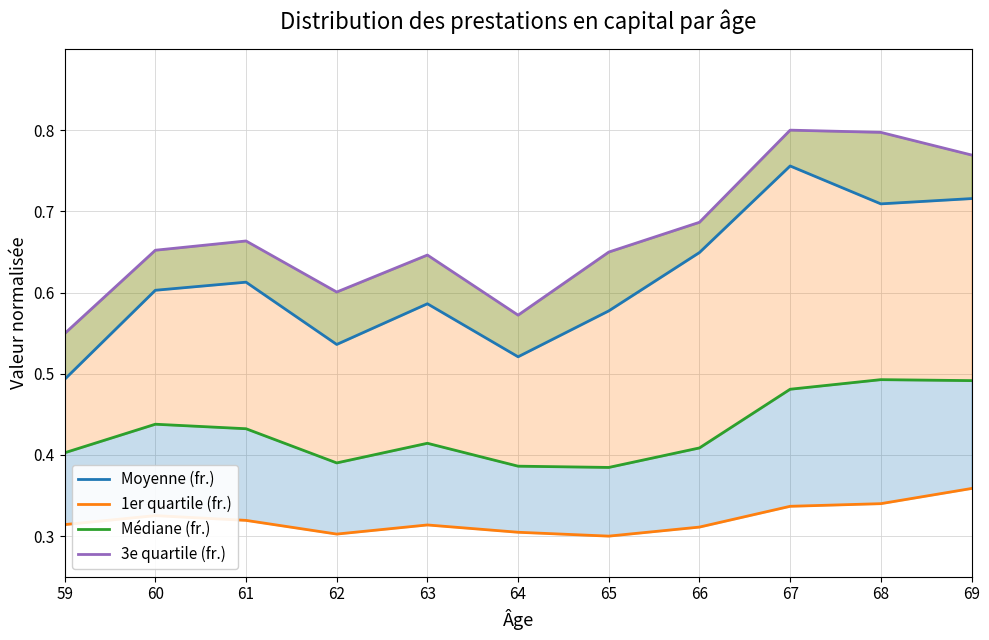

The Médiane (fr.) series shows 0.4 at 61. True or false?

True